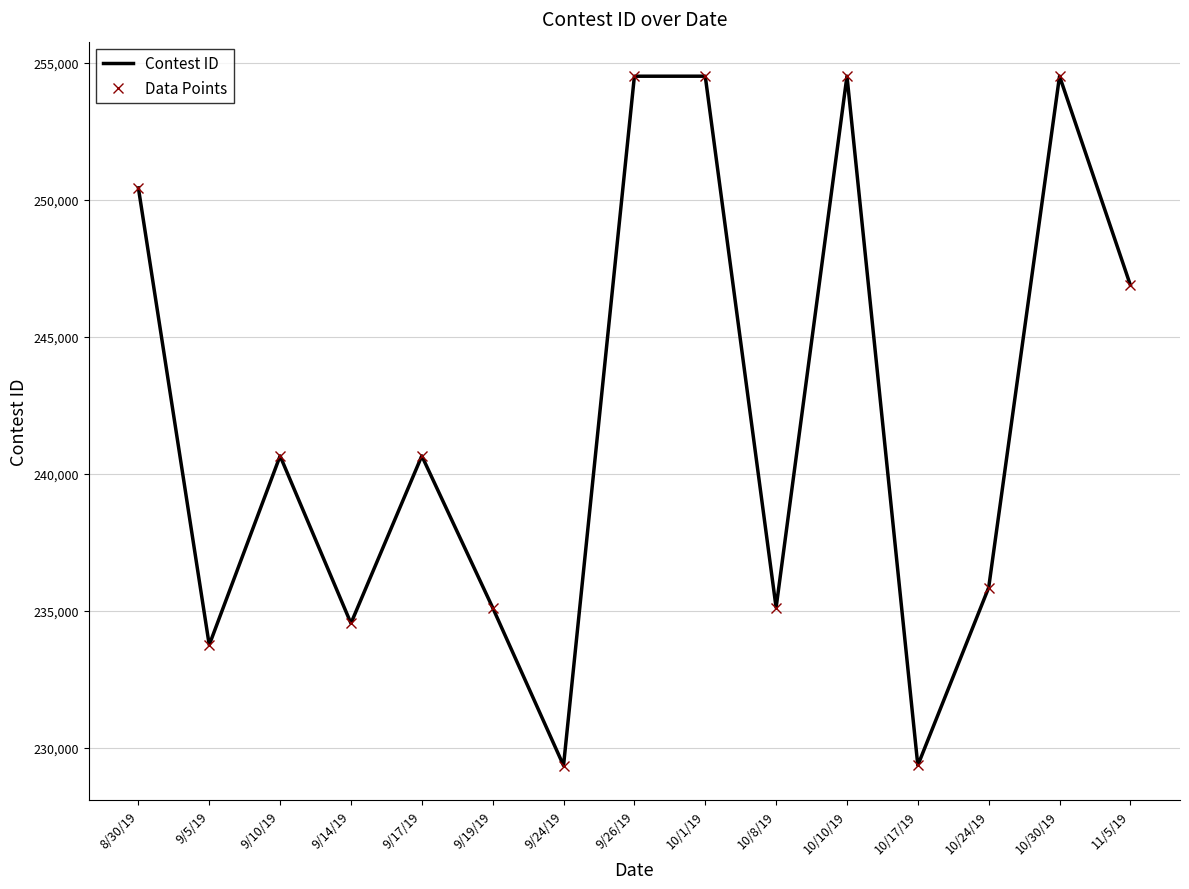

Is it true that Contest ID equals 79194 at 10/10/19?

False